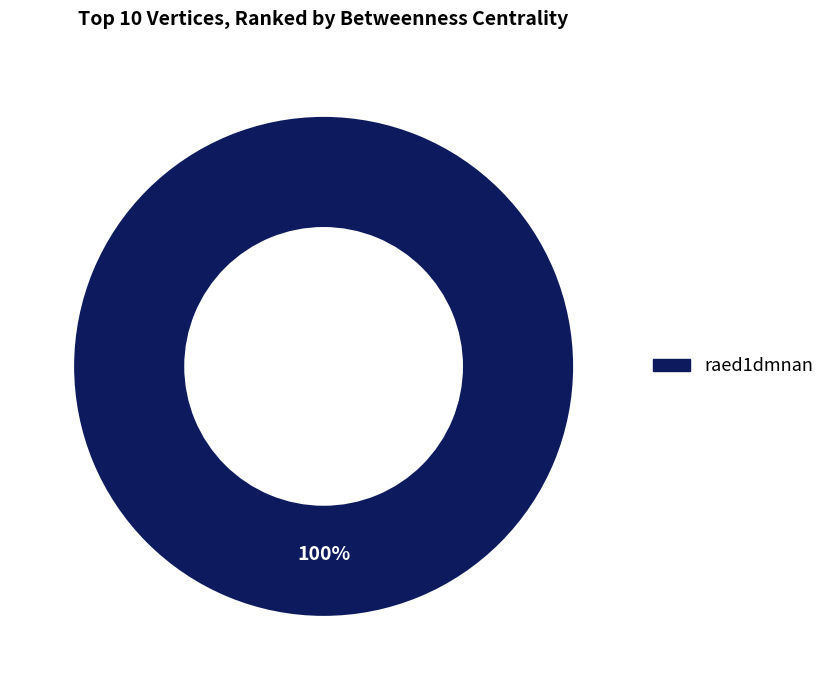

Is there a majority slice in this chart?

Yes